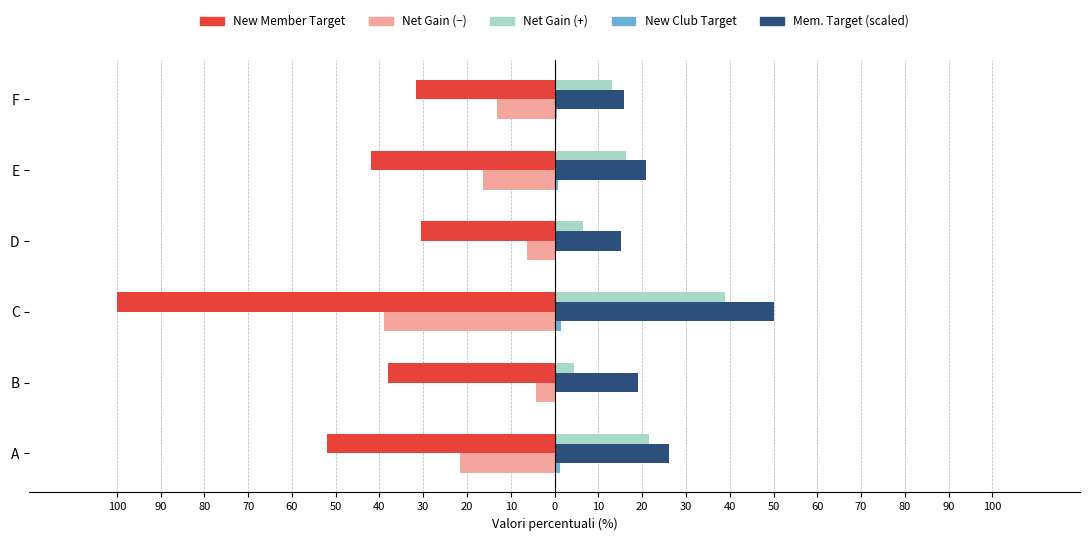

How many series are shown in this chart?

5